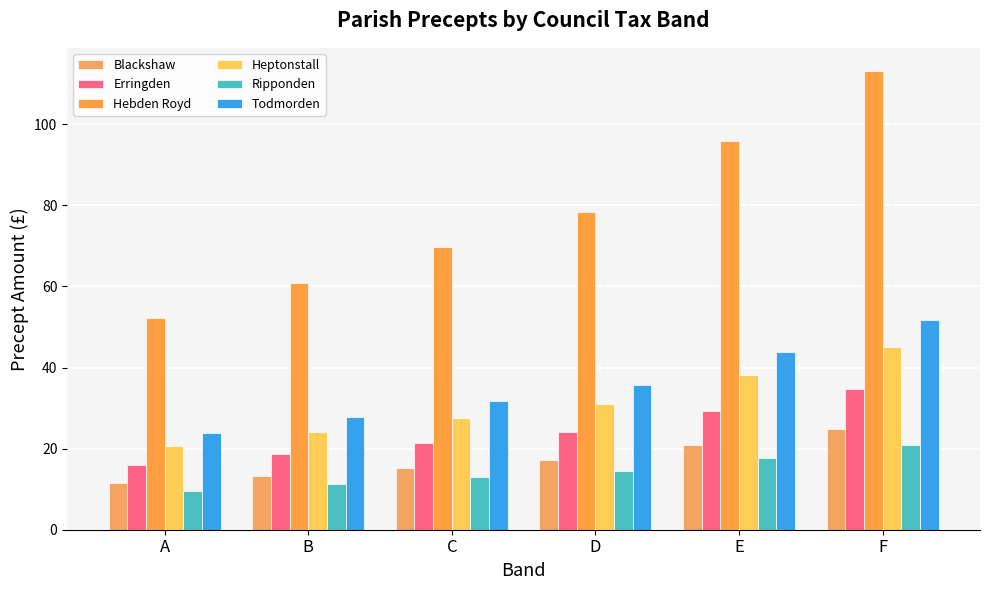

Reading left to right, what are all the values shown in this chart?

Blackshaw: A=11.4	B=13.3	C=15.3	D=17.2	E=21.0	F=24.8
Erringden: A=16.0	B=18.7	C=21.3	D=24.0	E=29.3	F=34.7
Hebden Royd: A=52.2	B=60.9	C=69.7	D=78.3	E=95.8	F=113.2
Heptonstall: A=20.7	B=24.2	C=27.7	D=31.1	E=38.0	F=44.9
Ripponden: A=9.7	B=11.3	C=12.9	D=14.5	E=17.7	F=21.0
Todmorden: A=23.9	B=27.9	C=31.8	D=35.8	E=43.8	F=51.7